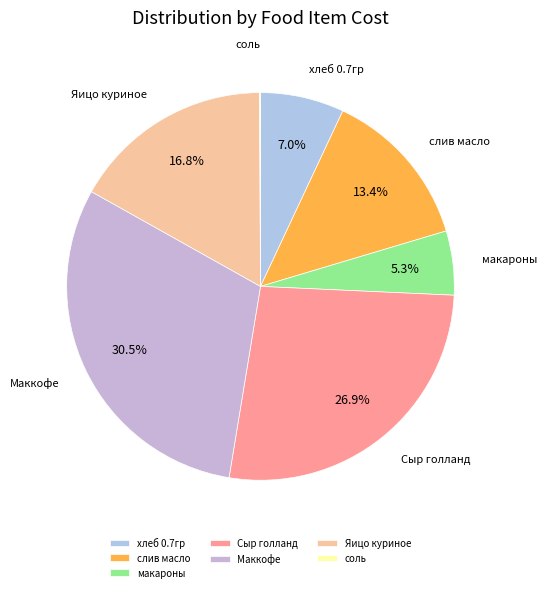

Which has a higher value, макароны or слив масло?

слив масло